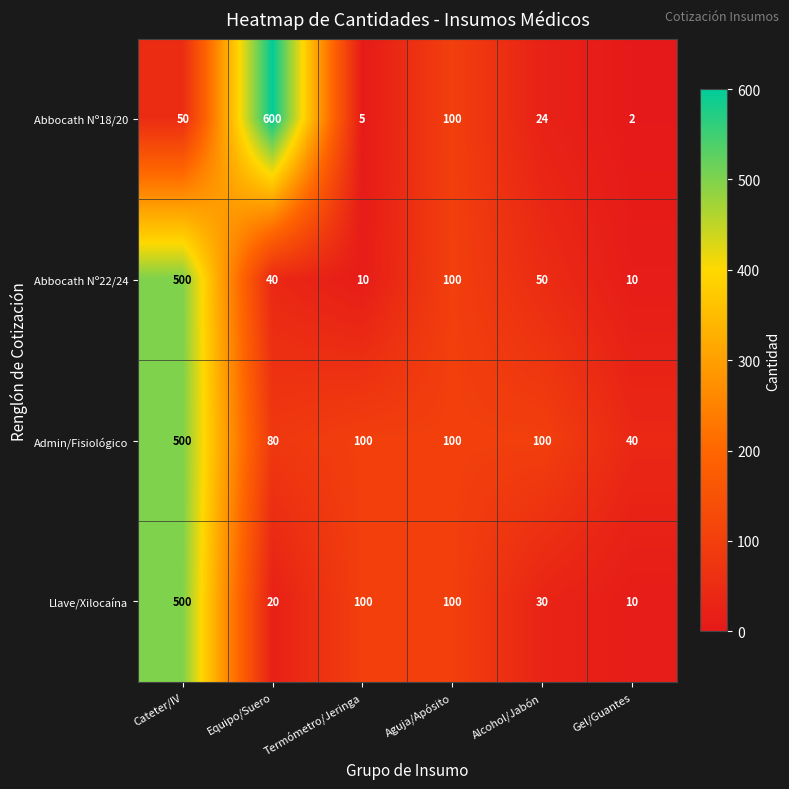

What is the maximum value shown in the chart?

600